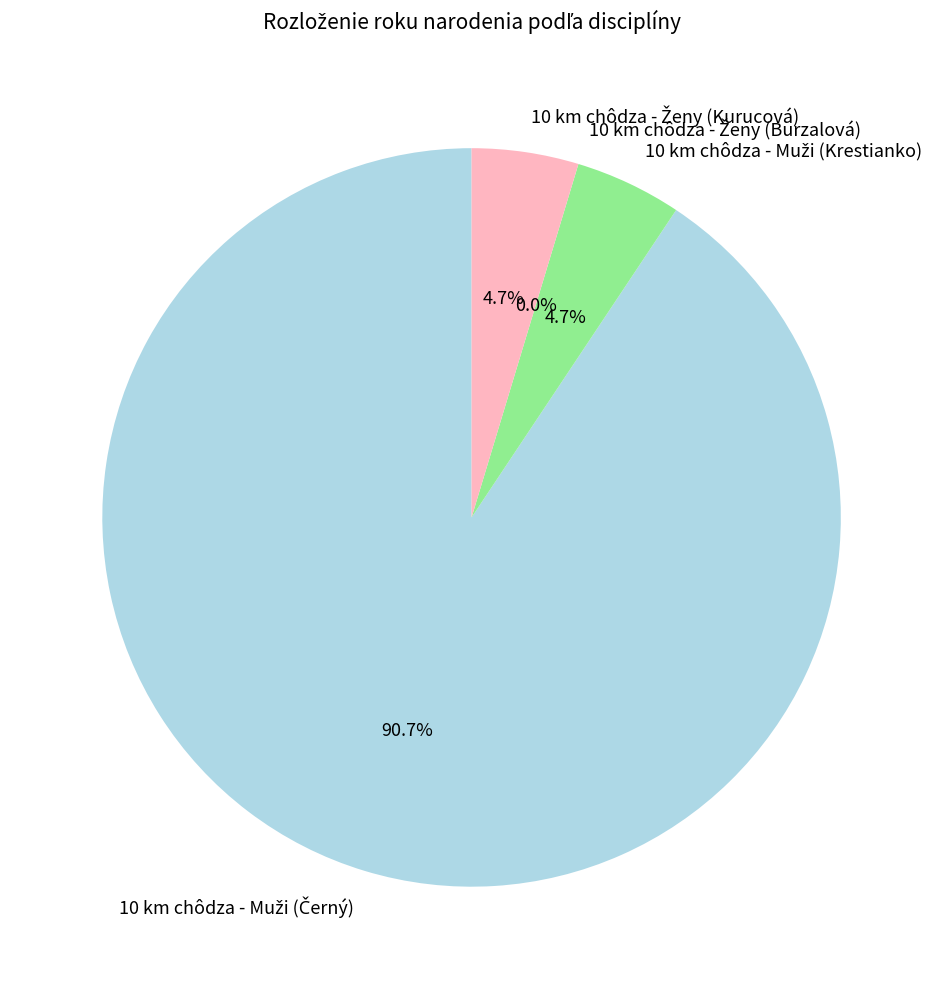

Is there any slice that represents more than half of the pie?

Yes